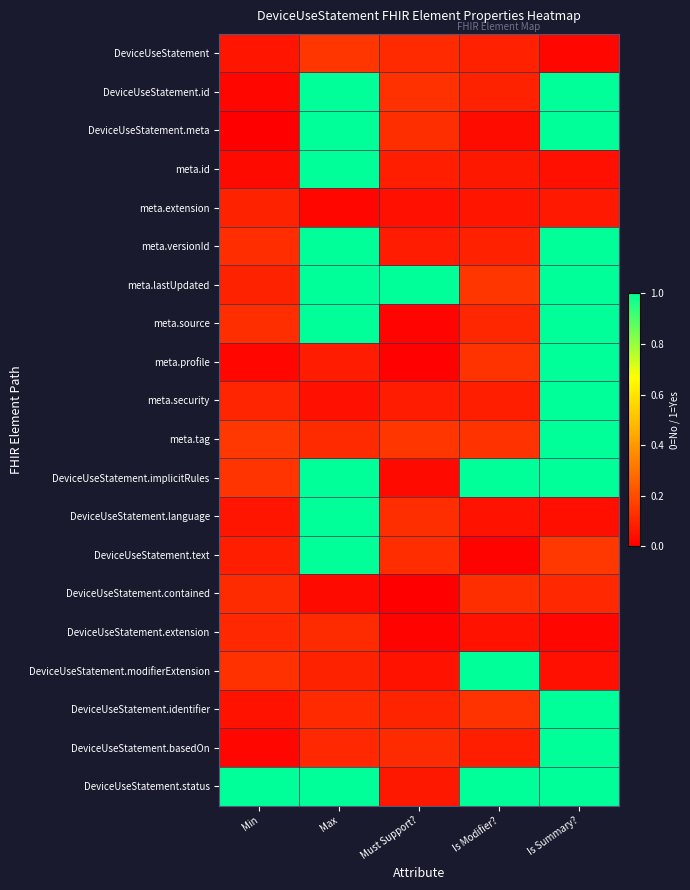

What is the difference between the highest and lowest values at Is Summary??

1.0